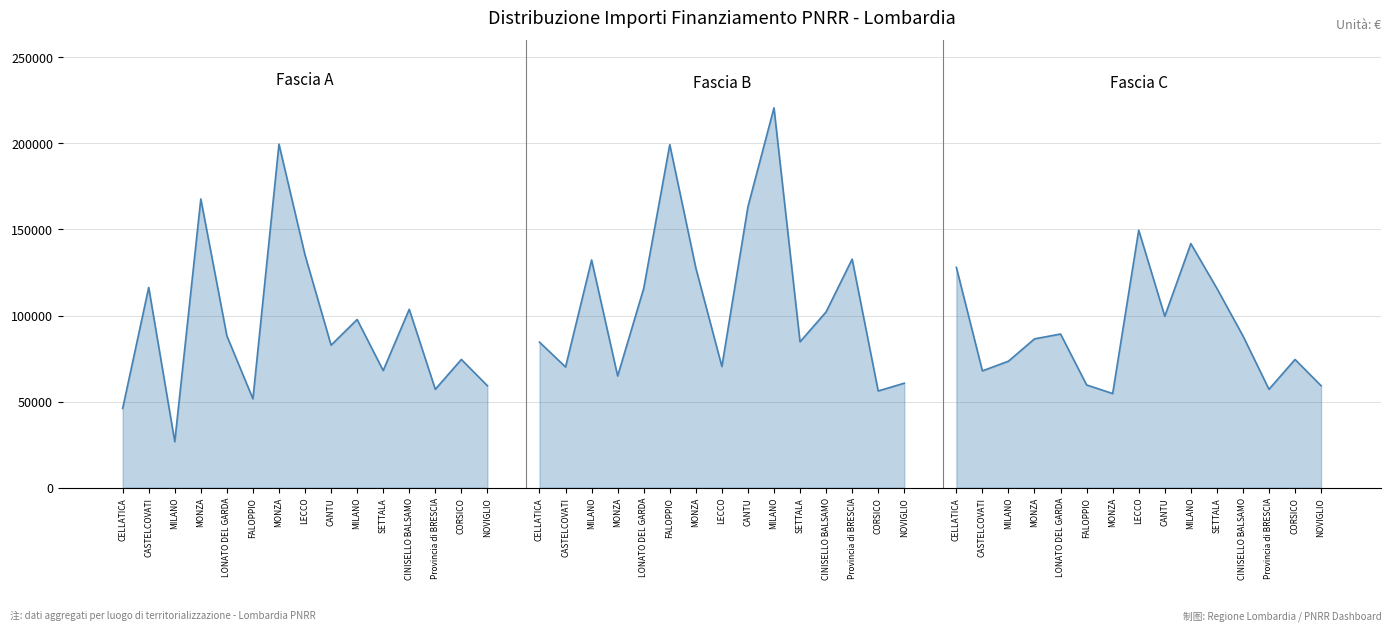

Rank the series at CINISELLO BALSAMO from lowest to highest value.

Fascia C, Fascia B, Fascia A